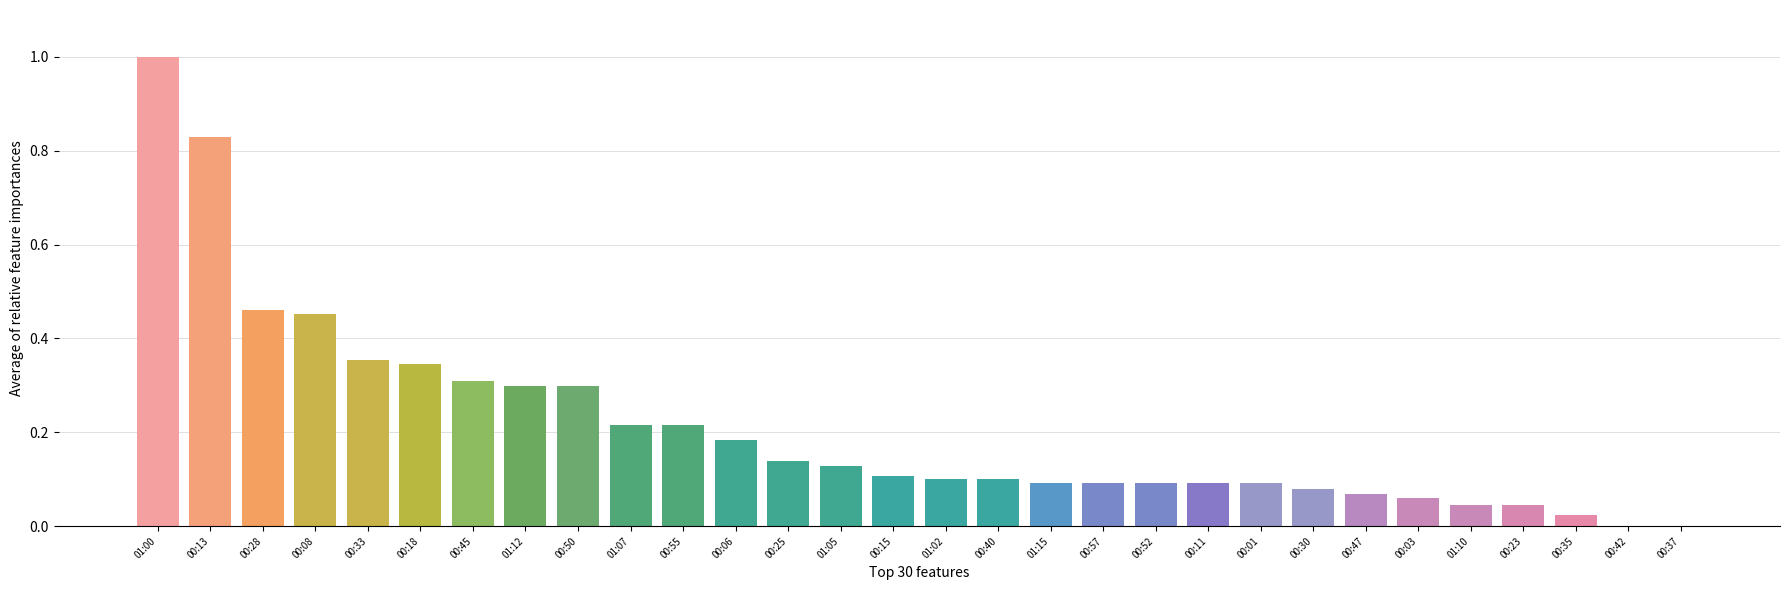

Between 01:12 and 01:02, which is larger?

01:12